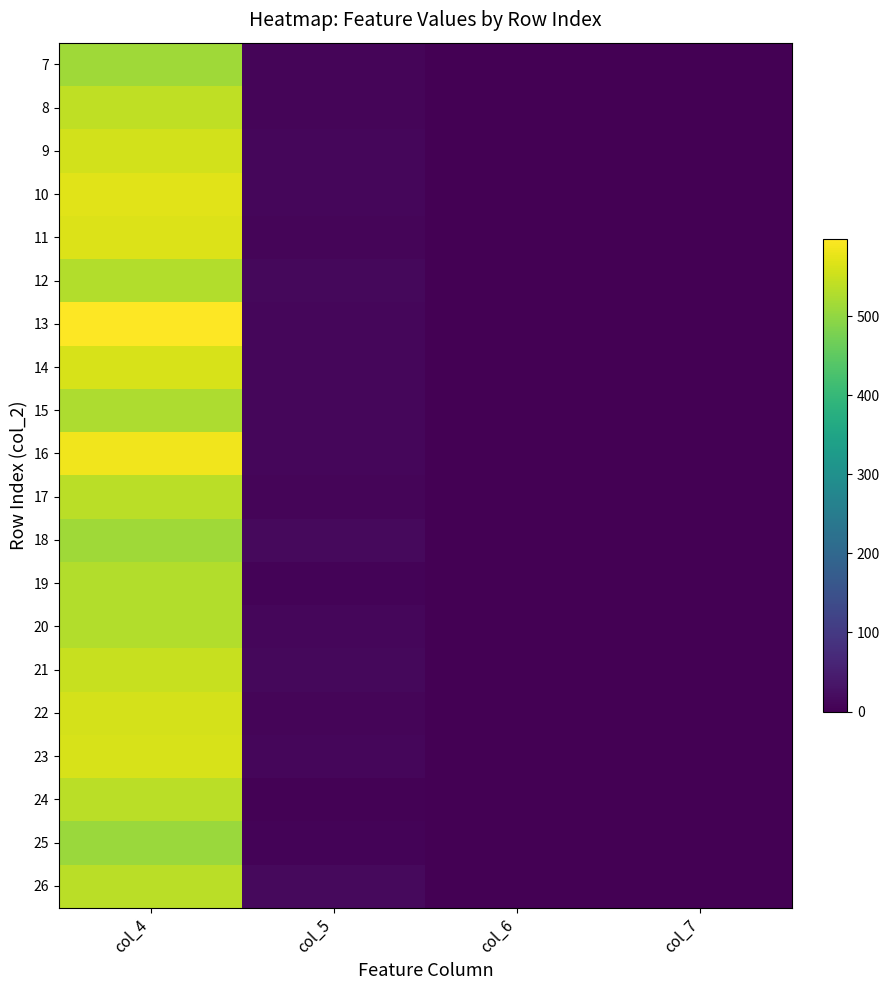

Which has a higher value, col_5 or col_7?

col_5